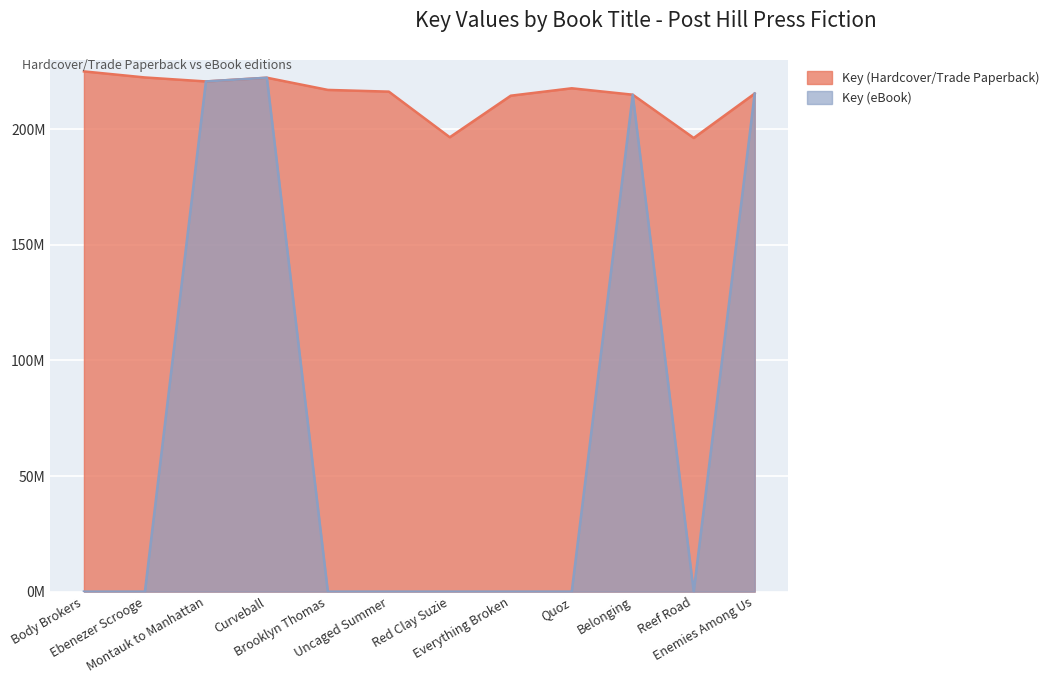

Does the chart display data point markers on the line(s)?

No